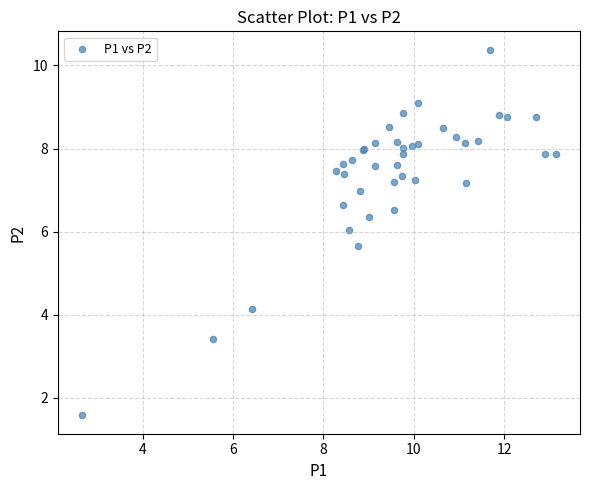

What Y value in the scatter plot is closest to 5?

5.7